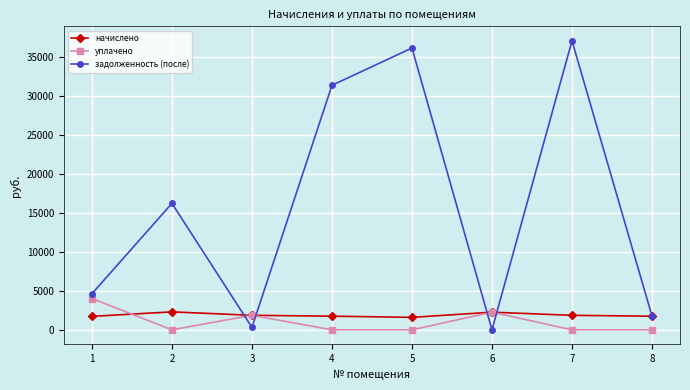

Which series changed the most between 3 and 4?

задолженность (после)